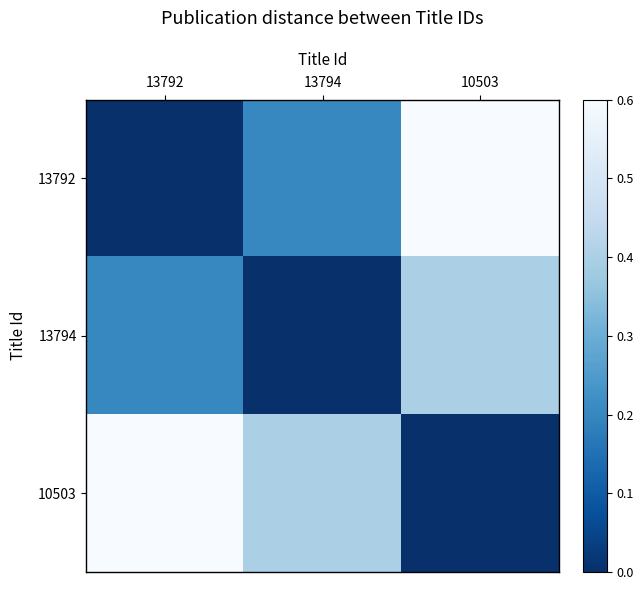

Reading left to right, what are all the values shown in this chart?

13792: 13792=0.0	13794=0.2	10503=0.6
13794: 13792=0.2	13794=0.0	10503=0.4
10503: 13792=0.6	13794=0.4	10503=0.0